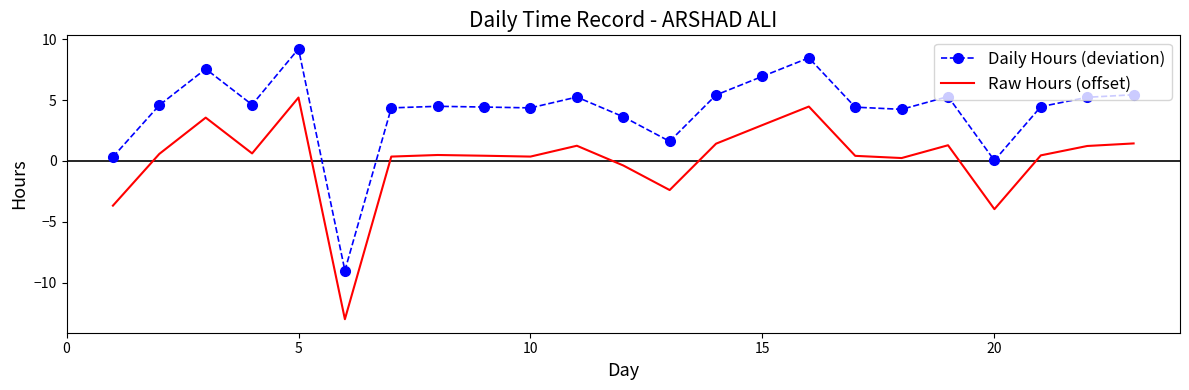

True or false: Raw Hours (offset) and Daily Hours (deviation) cross at least once.

False